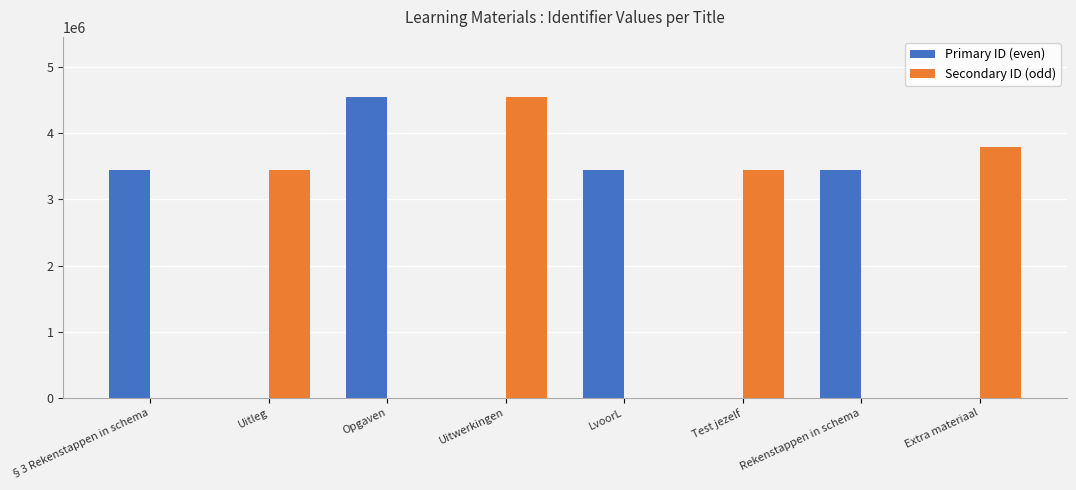

Which category has the highest value in the Secondary ID (odd) series?

Uitwerkingen